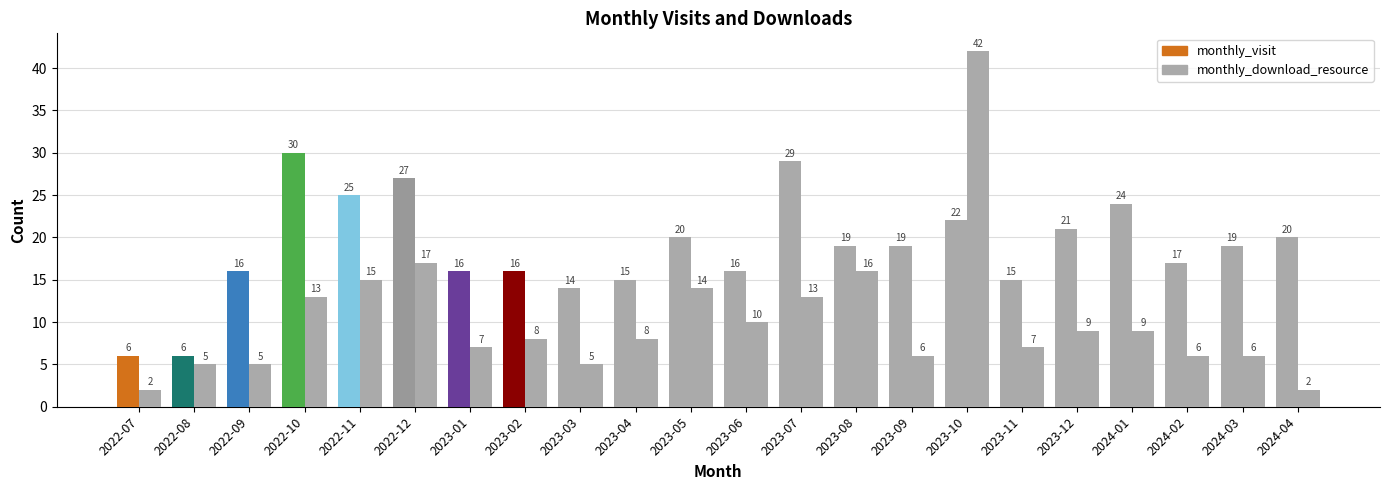

How many data points in monthly_visit are less than 19?

10